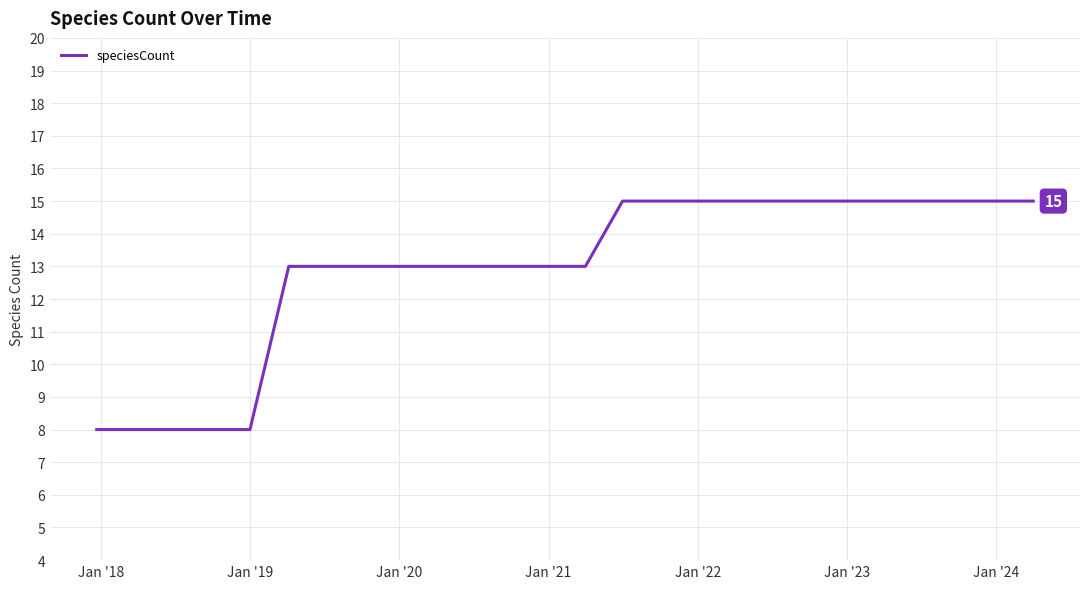

What is the smallest value displayed?

8